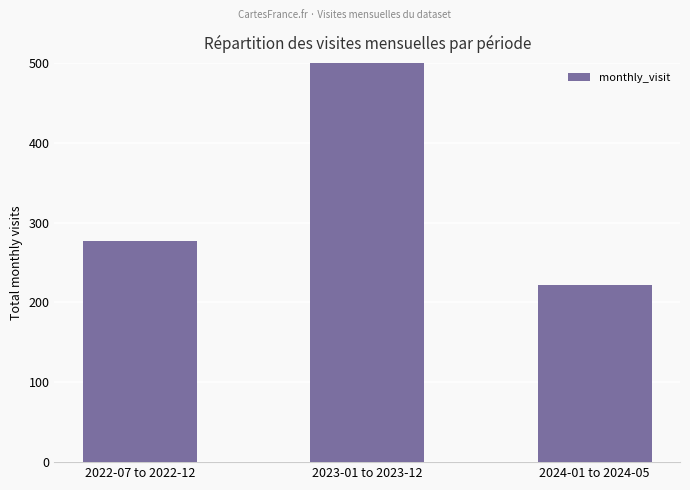

How many data points are less than 277?

1